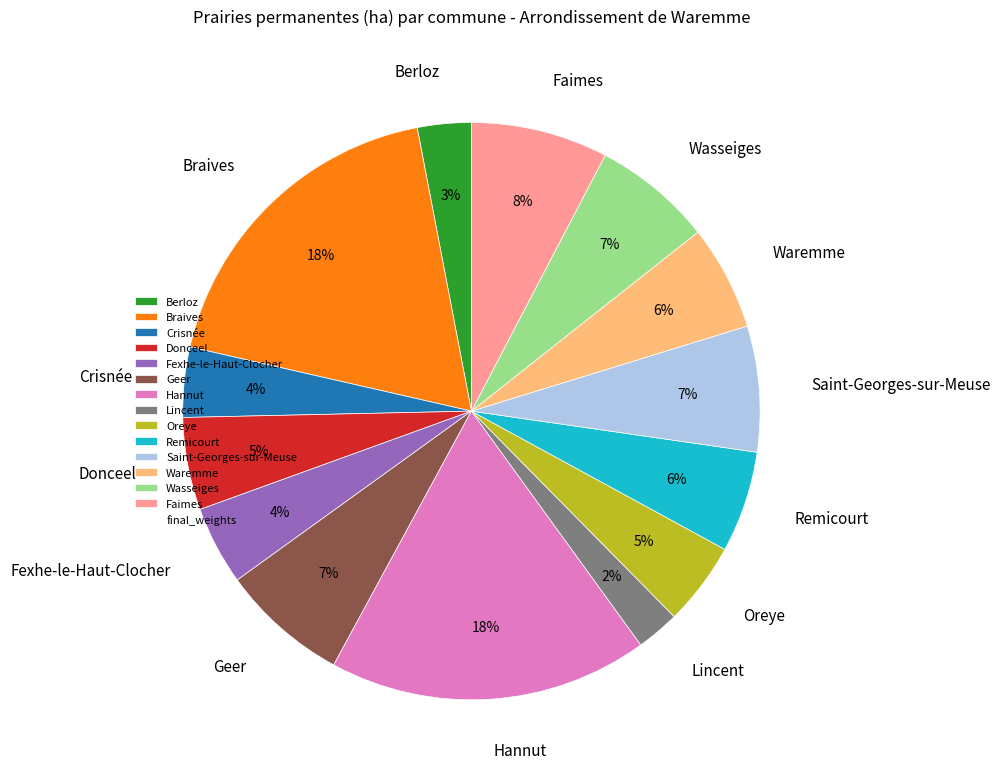

How many slices are in this pie chart?

14